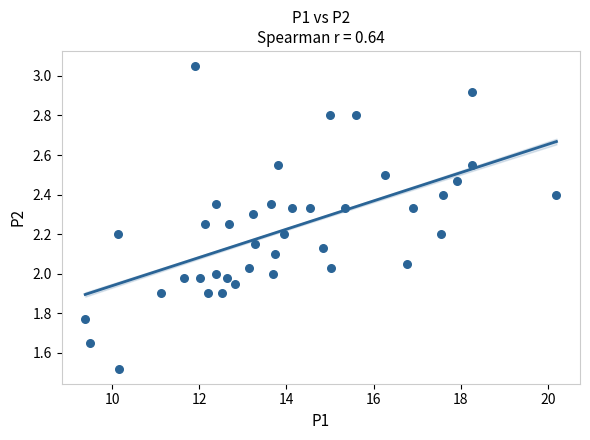

What is the range of X values (max minus min)?

10.8